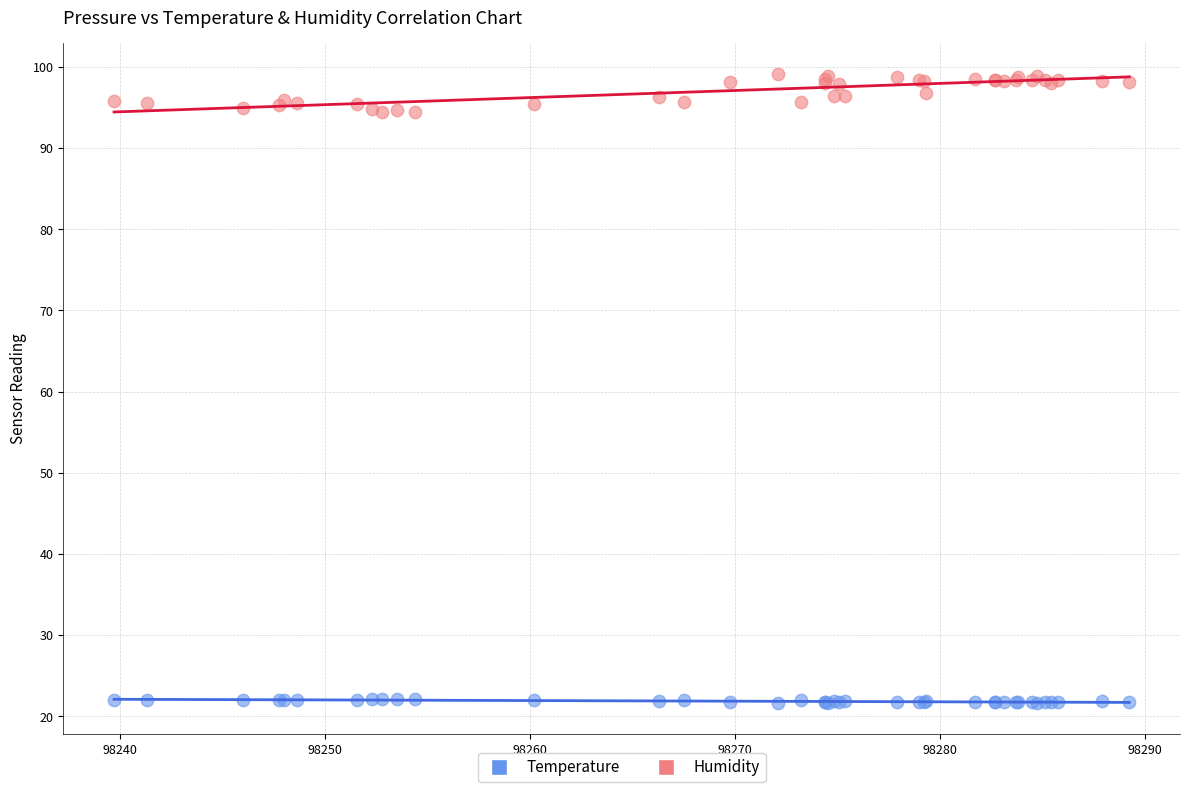

Which series contains the lowest Y value?

Temperature